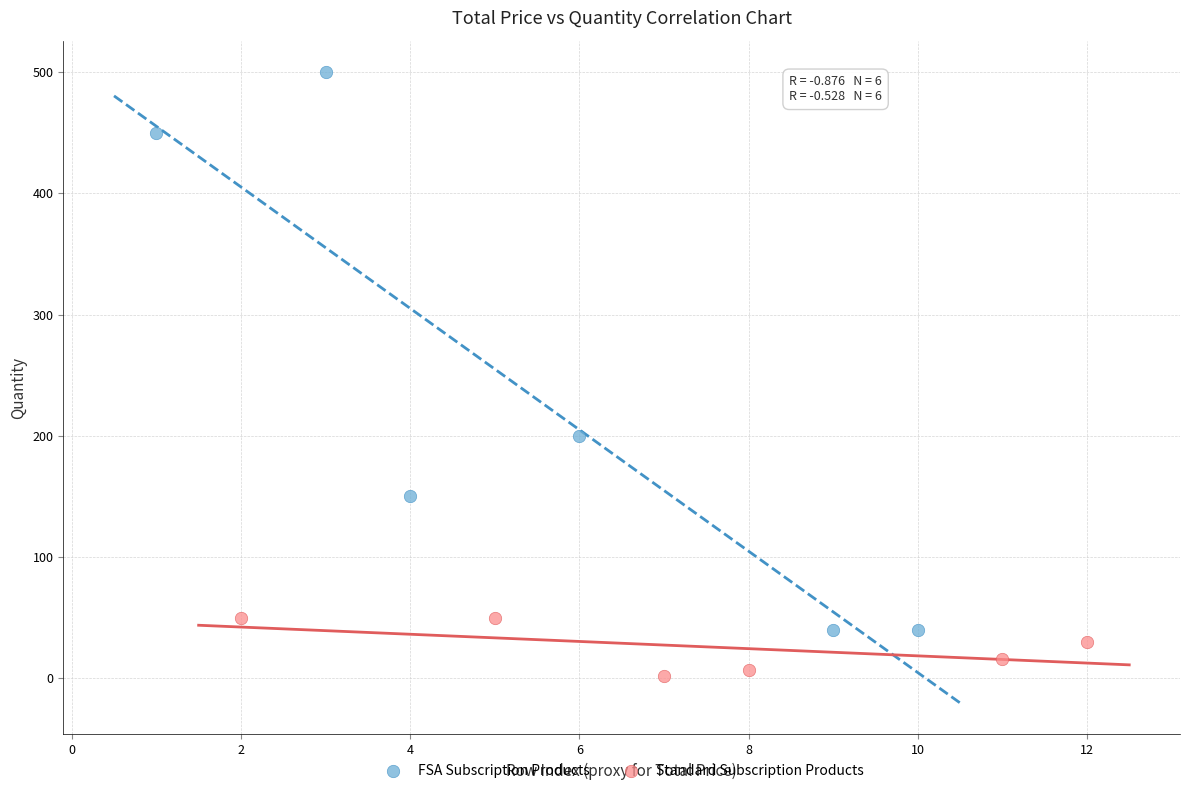

Which series contains the highest Y value?

FSA Subscription Products